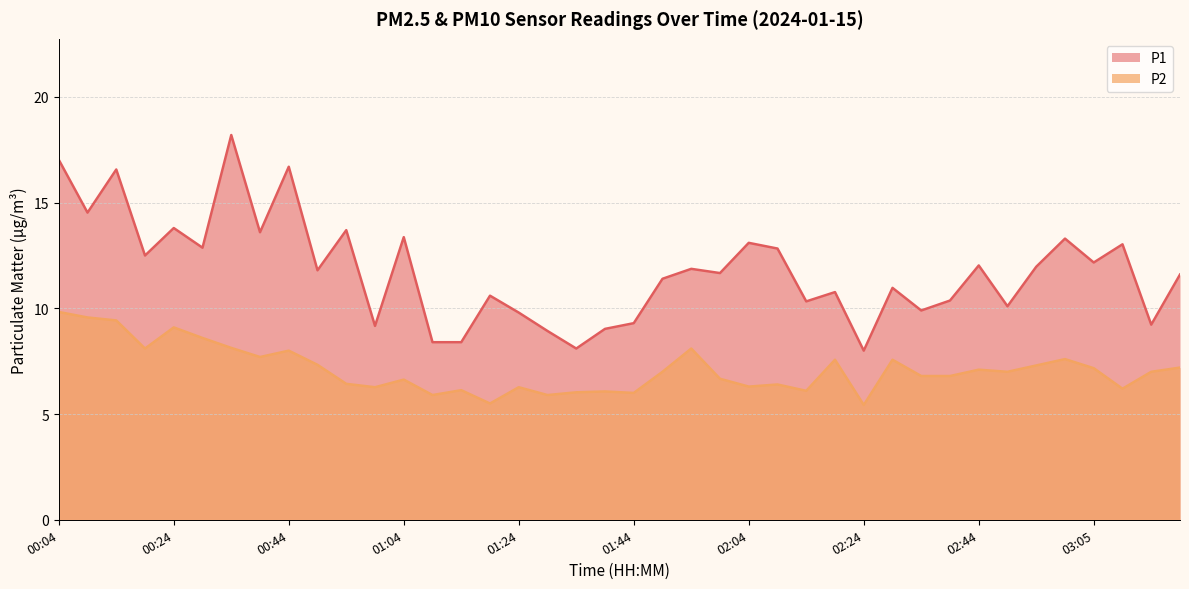

How many values in the P2 series are below 7?

19